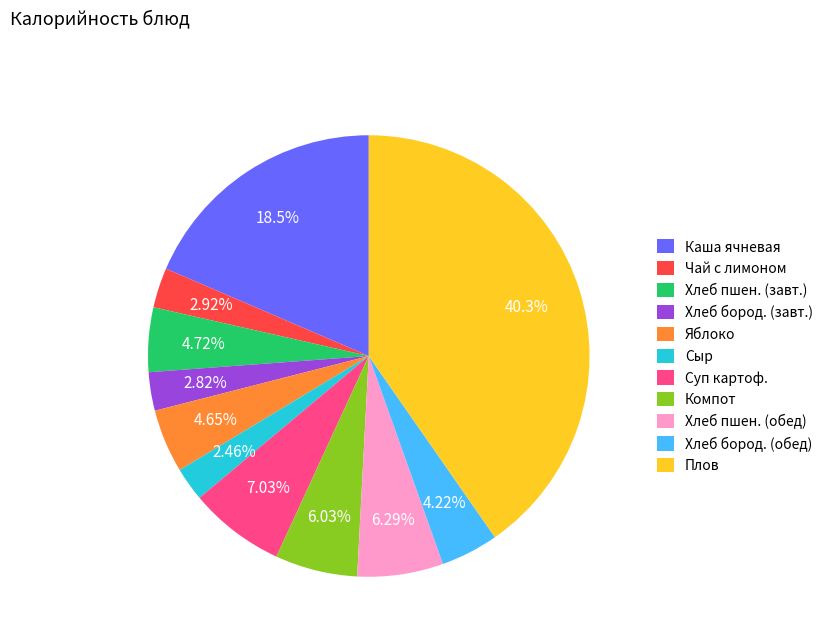

How many slices are in this pie chart?

11